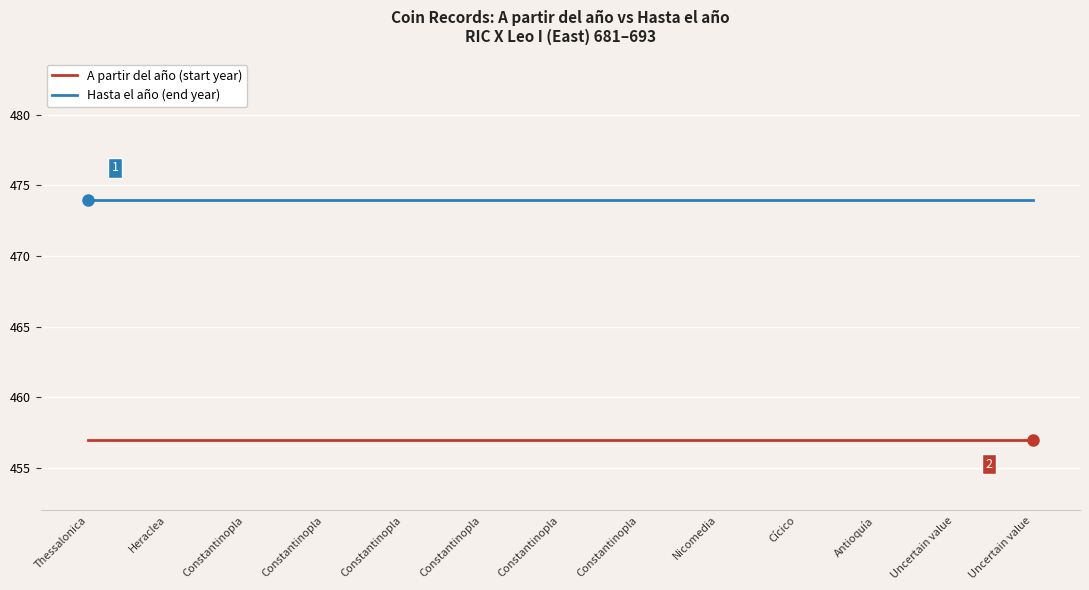

The Hasta el año (end year) series shows 474 at Antioquía. True or false?

True